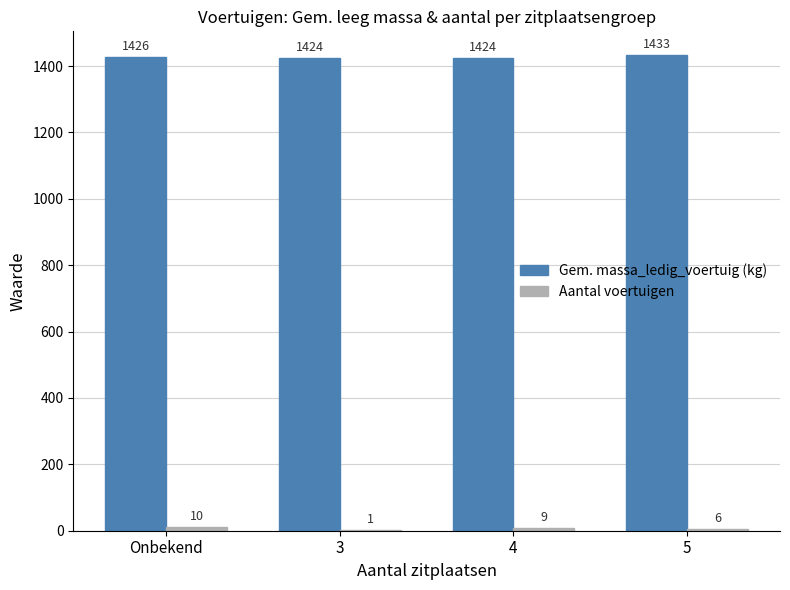

The value of Gem. massa_ledig_voertuig (kg) at 5 is 1433. True or false?

True